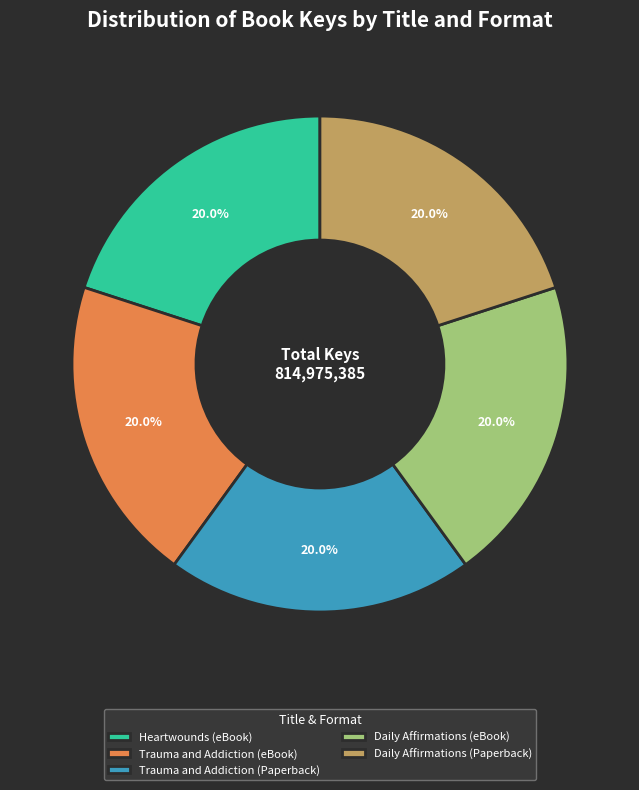

Does Trauma and Addiction (eBook) account for over 50% of the chart?

No